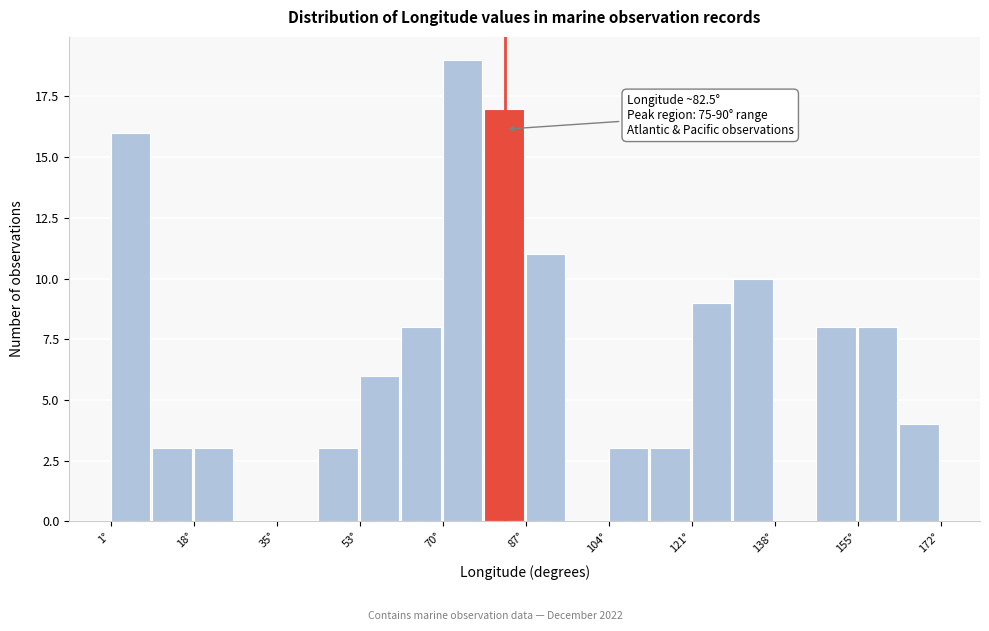

Which range on the x-axis has the tallest bar?

70 to 78